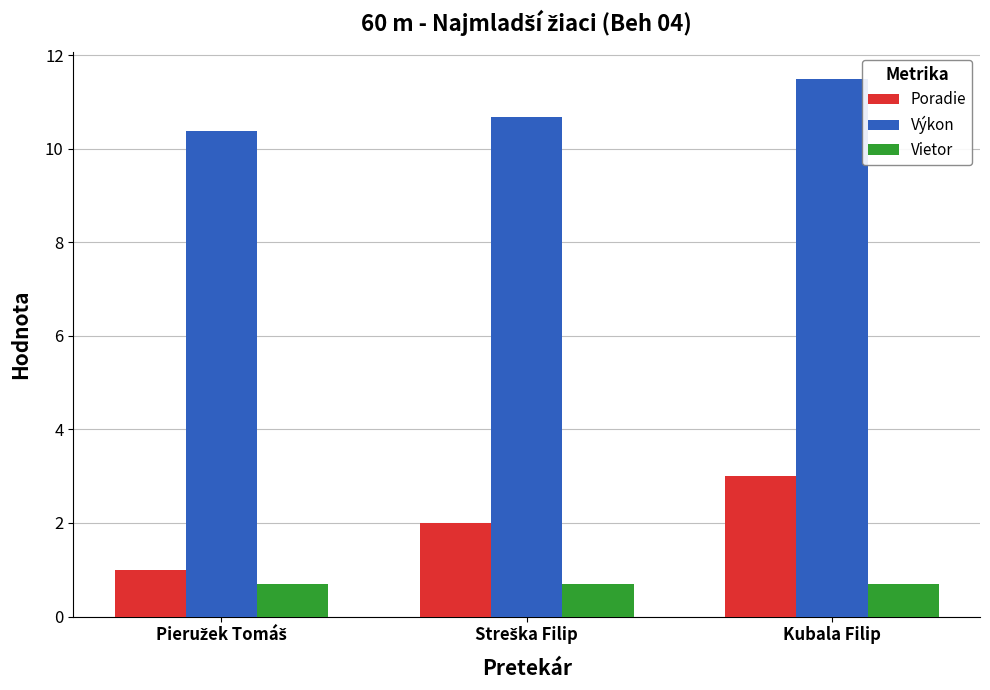

At which category is the sum across all series the highest?

Kubala Filip